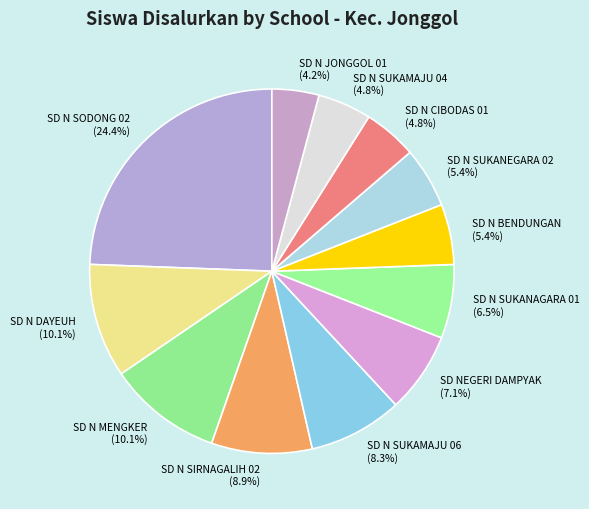

Which category has the biggest portion of the pie?

SD N SODONG 02